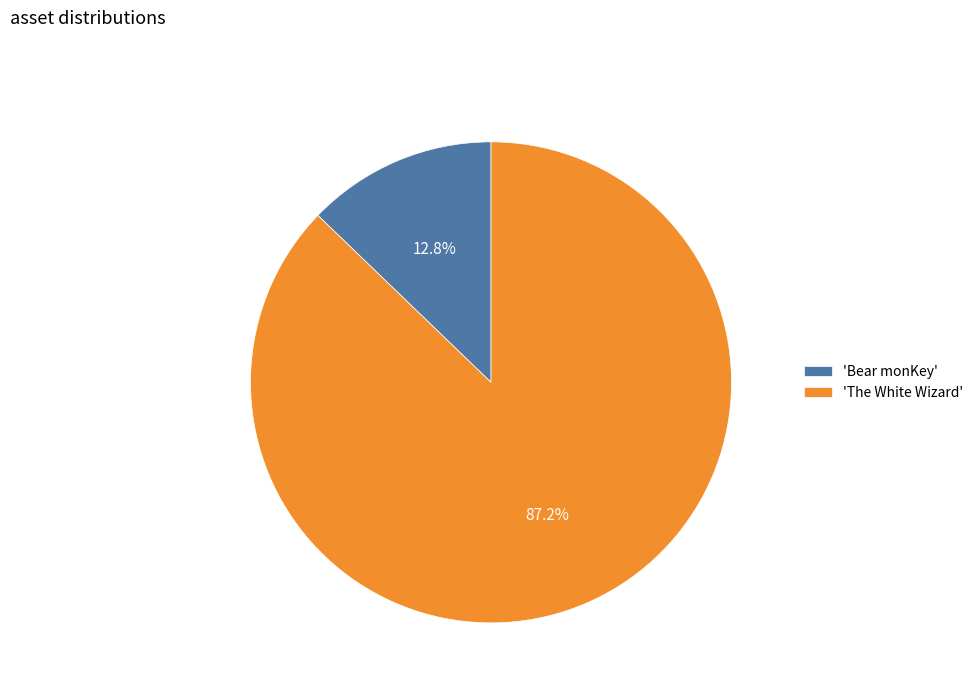

What portion of the pie excludes 'The White Wizard'?

12.8%